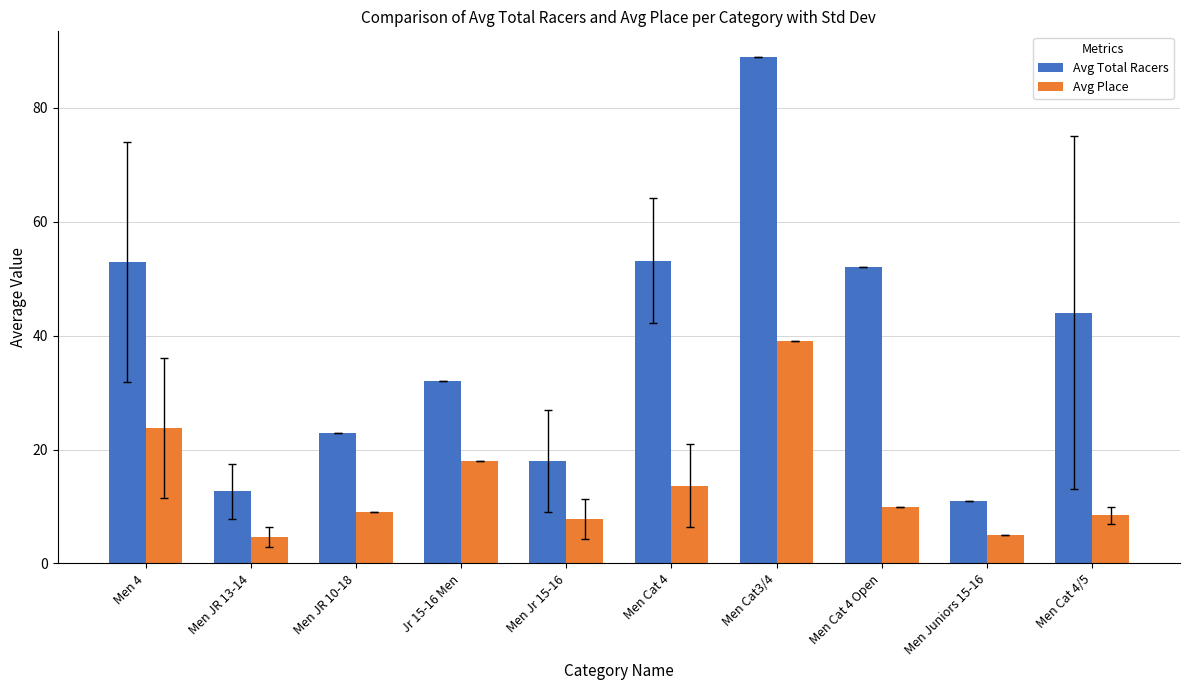

List the series in order of their peak value, highest first.

Avg Total Racers, Avg Place